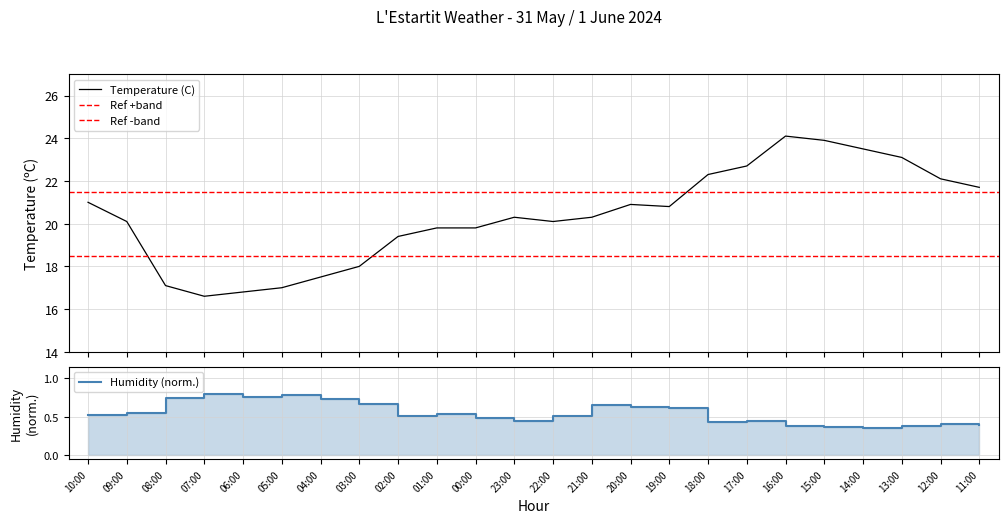

What is the total value across all series at 06:00?

17.6